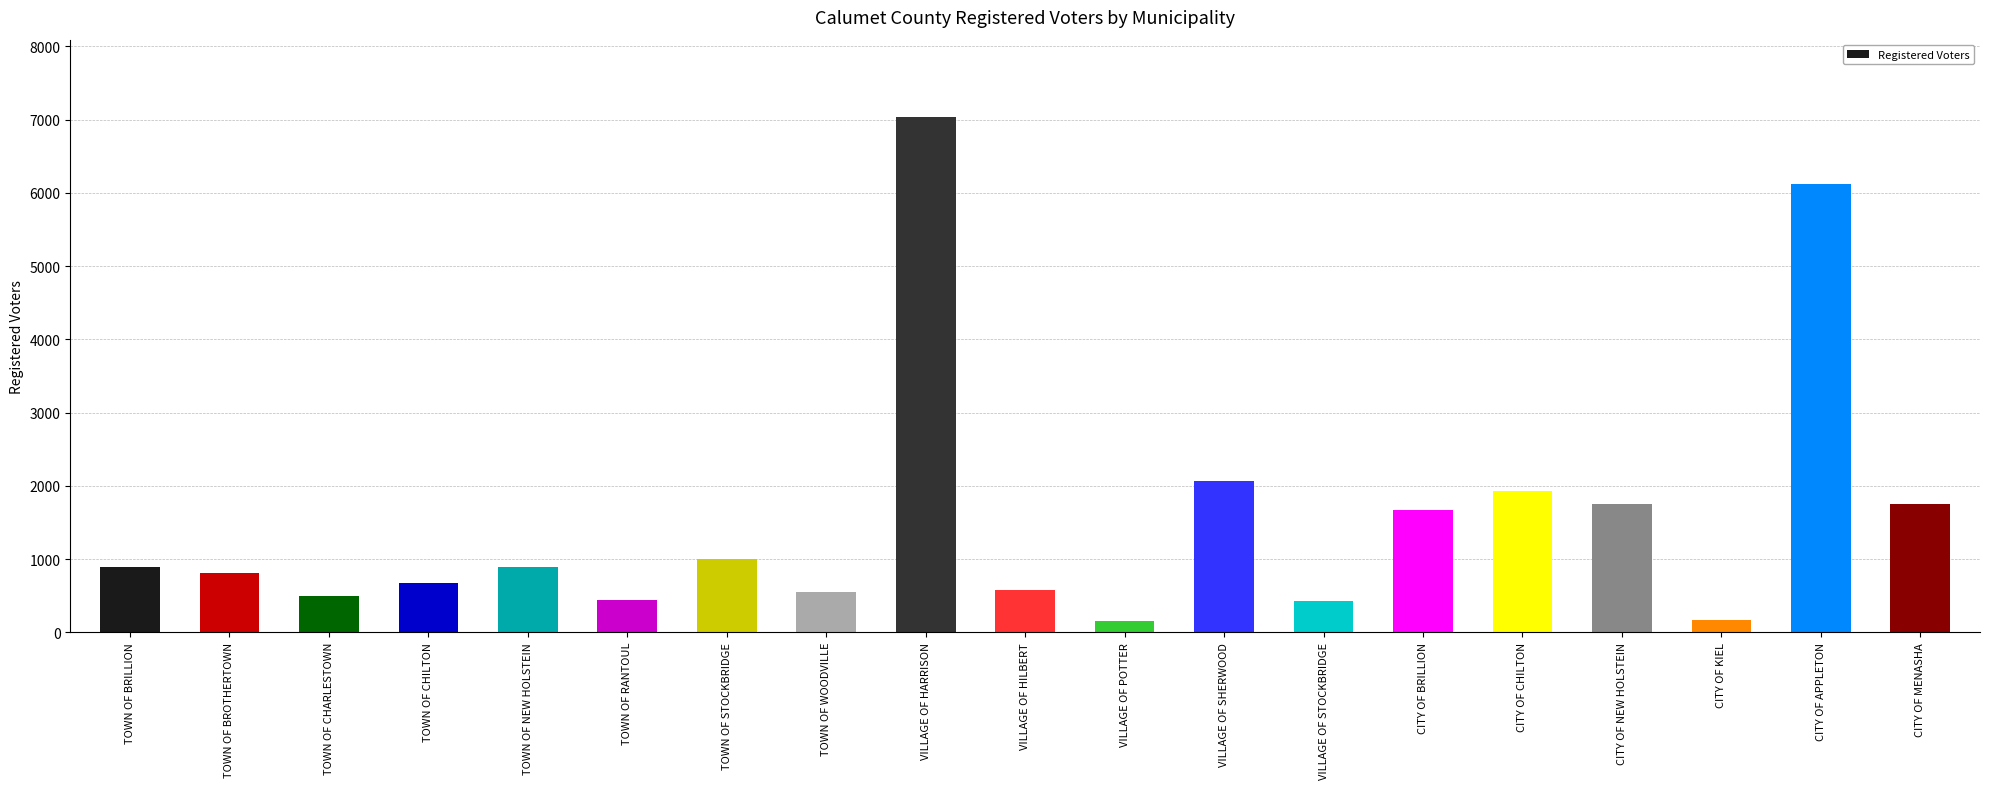

What is the difference between the maximum and minimum values?

6876